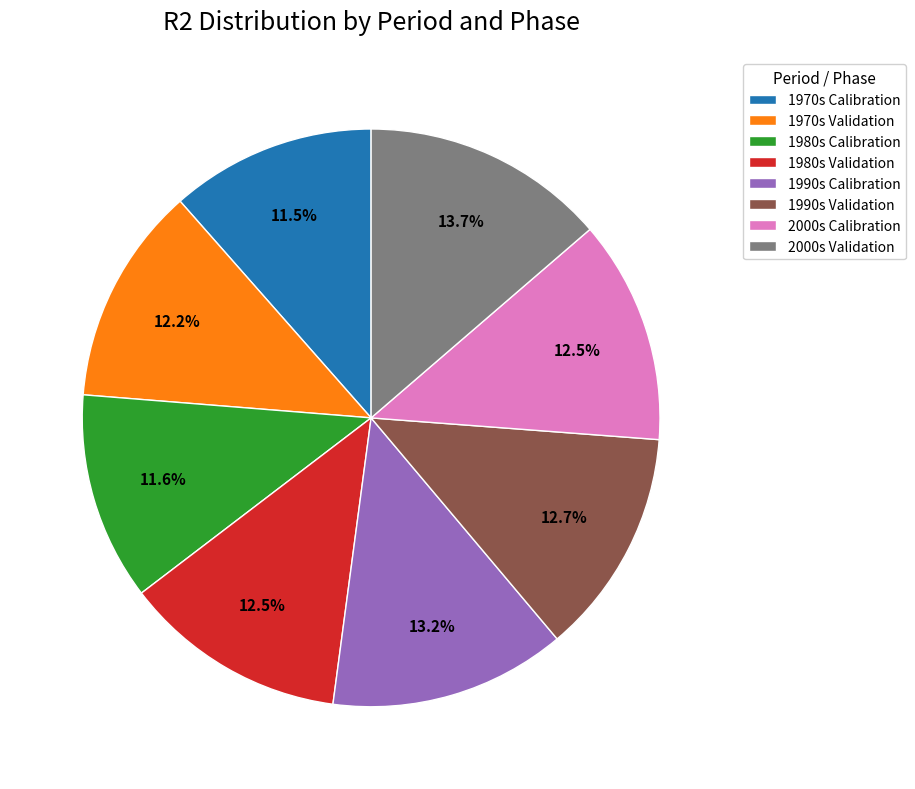

Which has a higher value, 1970s Calibration or 2000s Validation?

2000s Validation